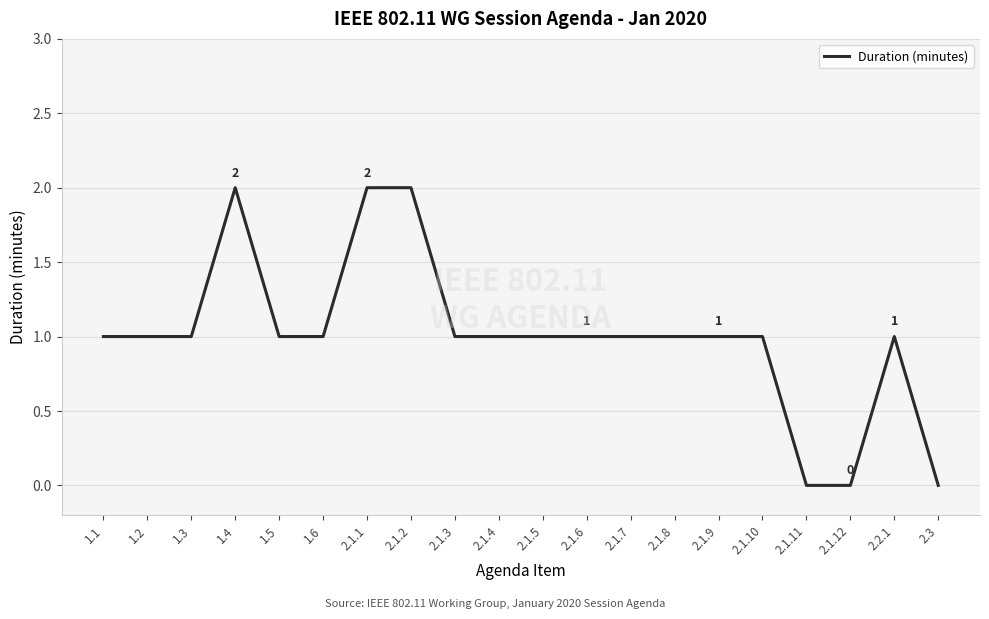

Is it true that the value at 2.1.7 is 2?

False